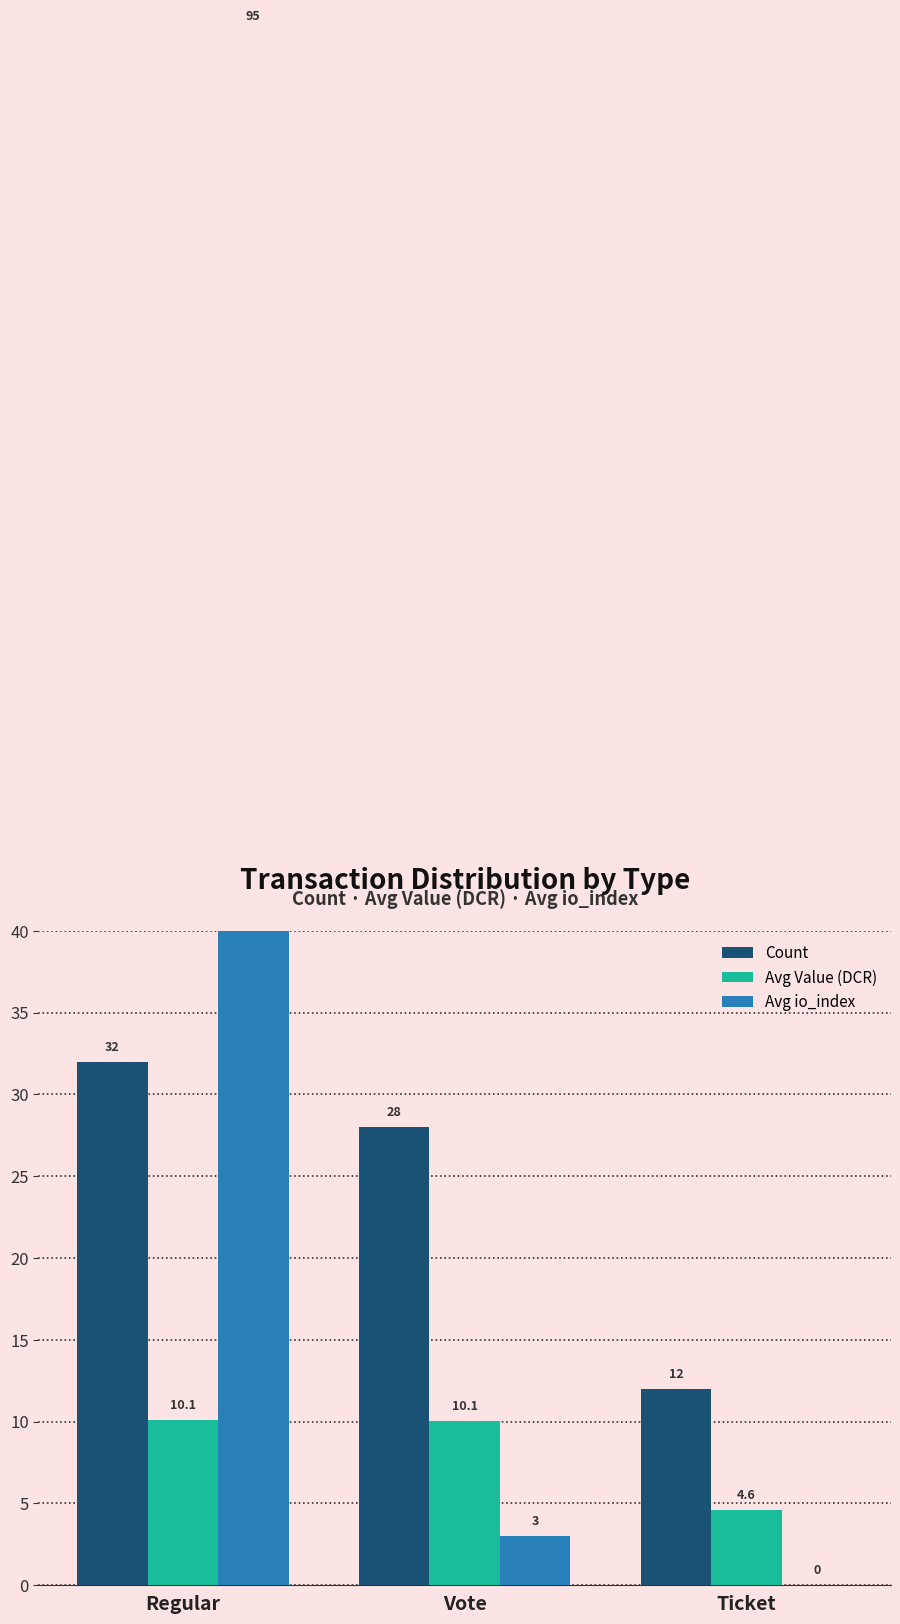

At which category does the chart reach its minimum across all series?

Ticket